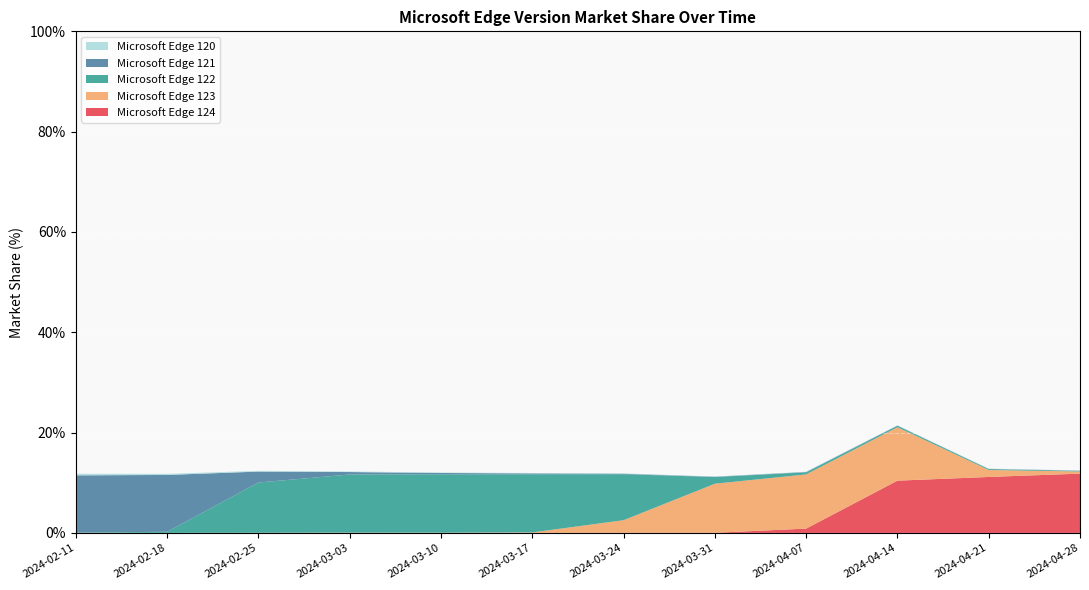

Reading left to right, list all the values displayed in this chart.

Microsoft Edge 124: 2024-02-11=0.0	2024-02-18=0.0	2024-02-25=0.0	2024-03-03=0.0	2024-03-10=0.0	2024-03-17=0.0	2024-03-24=0.0	2024-03-31=0.0	2024-04-07=0.9	2024-04-14=10.4	2024-04-21=11.2	2024-04-28=11.8
Microsoft Edge 123: 2024-02-11=0.0	2024-02-18=0.0	2024-02-25=0.0	2024-03-03=0.1	2024-03-10=0.0	2024-03-17=0.1	2024-03-24=2.5	2024-03-31=9.8	2024-04-07=10.8	2024-04-14=10.7	2024-04-21=1.4	2024-04-28=0.4
Microsoft Edge 122: 2024-02-11=0.1	2024-02-18=0.2	2024-02-25=10.0	2024-03-03=11.6	2024-03-10=11.6	2024-03-17=11.6	2024-03-24=9.2	2024-03-31=1.3	2024-04-07=0.4	2024-04-14=0.3	2024-04-21=0.2	2024-04-28=0.1
Microsoft Edge 121: 2024-02-11=11.4	2024-02-18=11.3	2024-02-25=2.2	2024-03-03=0.5	2024-03-10=0.3	2024-03-17=0.2	2024-03-24=0.1	2024-03-31=0.1	2024-04-07=0.1	2024-04-14=0.1	2024-04-21=0.1	2024-04-28=0.0
Microsoft Edge 120: 2024-02-11=0.3	2024-02-18=0.2	2024-02-25=0.1	2024-03-03=0.1	2024-03-10=0.1	2024-03-17=0.1	2024-03-24=0.1	2024-03-31=0.1	2024-04-07=0.1	2024-04-14=0.0	2024-04-21=0.1	2024-04-28=0.1